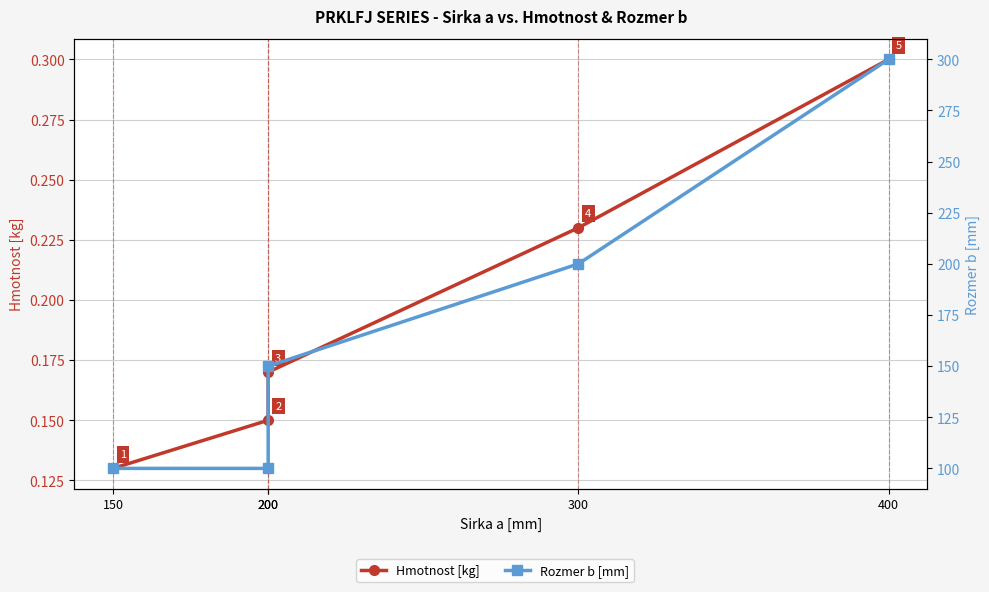

How many categories are shown in the chart?

5